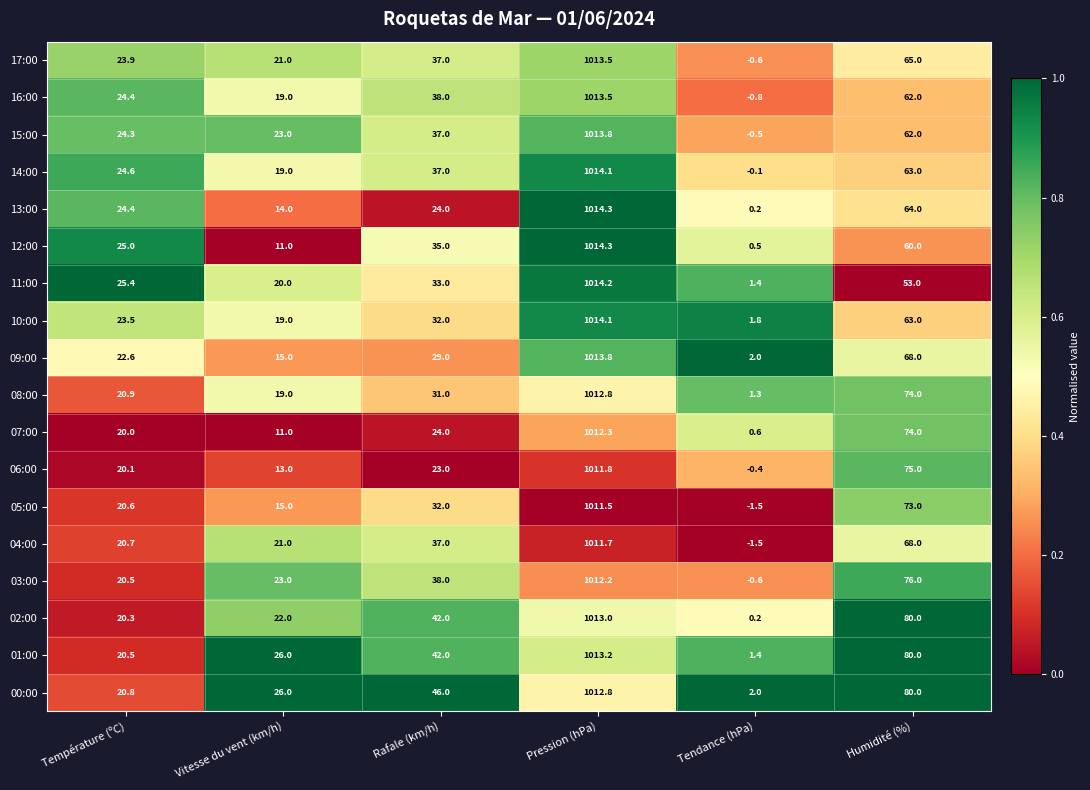

At how many categories does at least one series exceed 0?

6